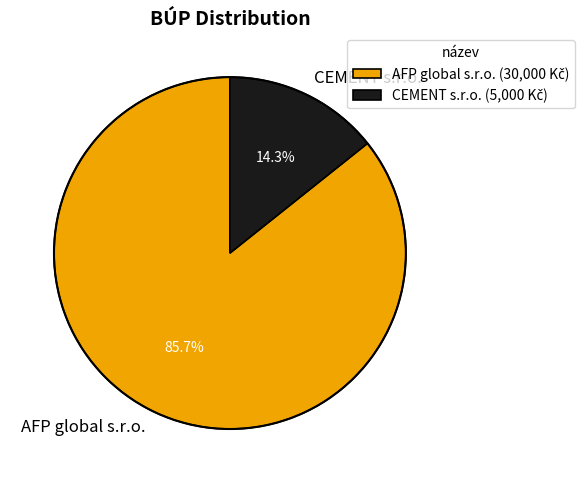

To the nearest percent, what is the difference between the largest and smallest slice percentages?

71%